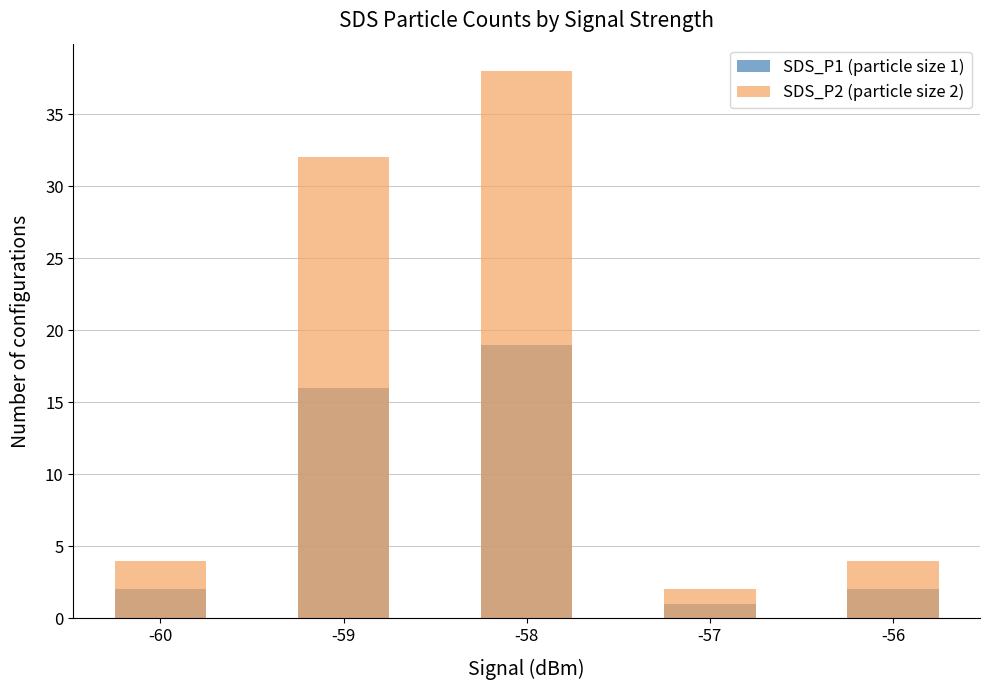

What is the sum of the SDS_P1 (particle size 1) values at -60 and -57?

3